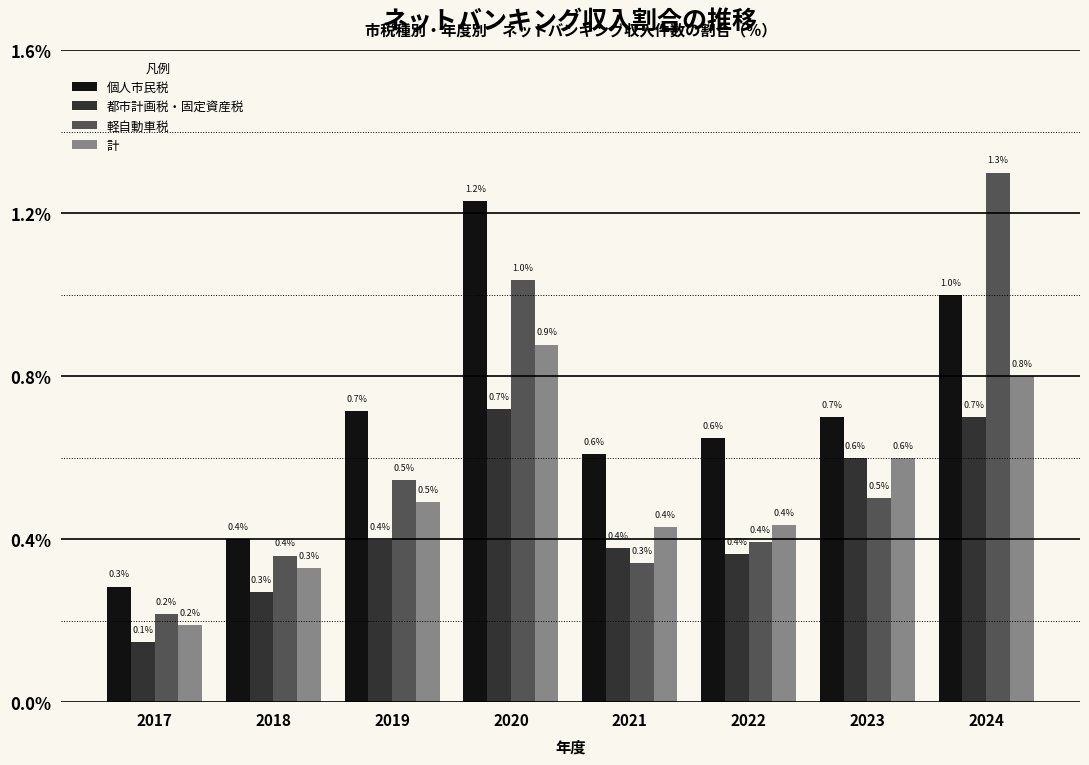

List the series in order of their peak value, lowest first.

都市計画税・固定資産税, 計, 個人市民税, 軽自動車税